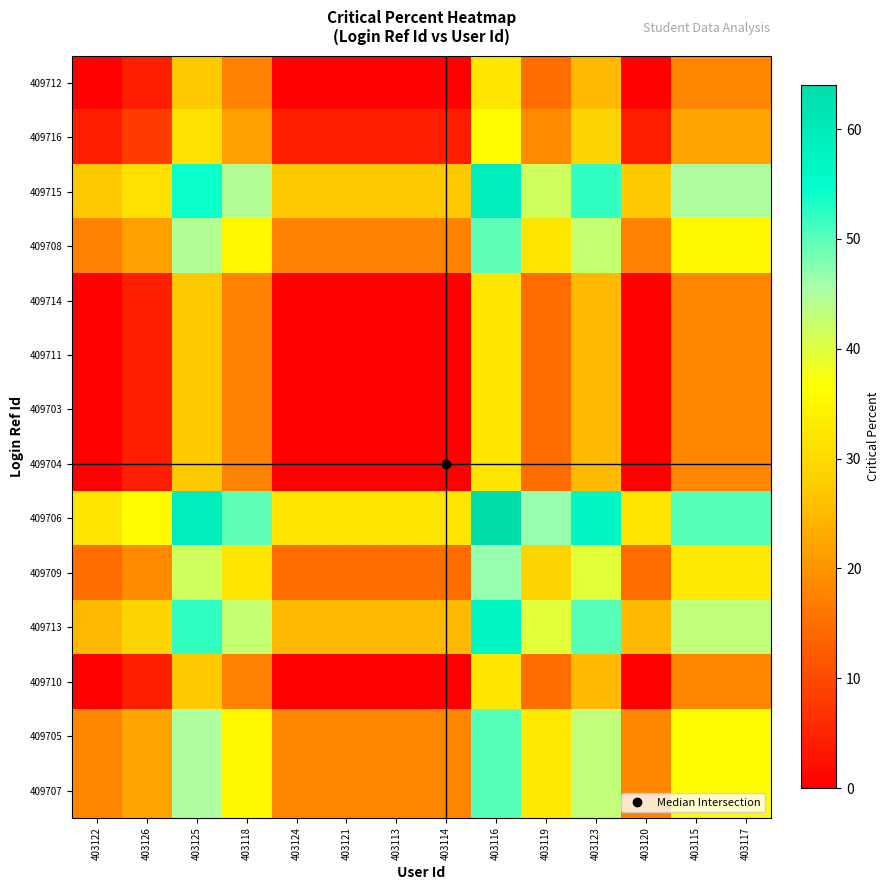

What is the difference between the highest and lowest values at 403119?

32.0